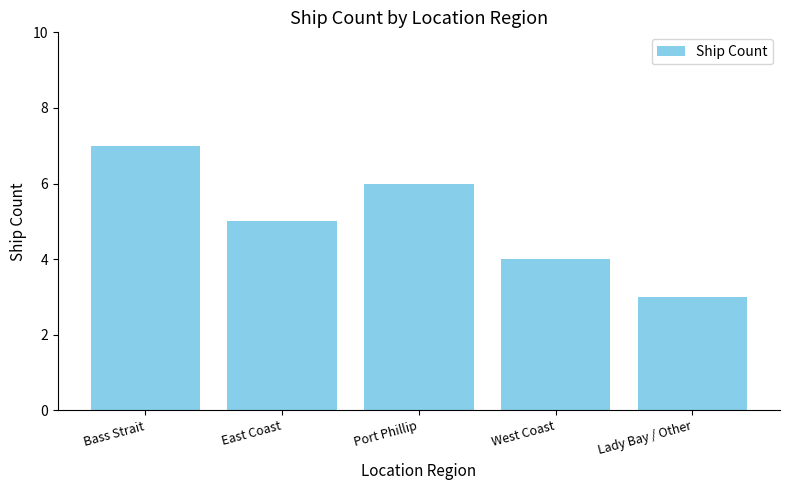

How many data points does each series have?

5